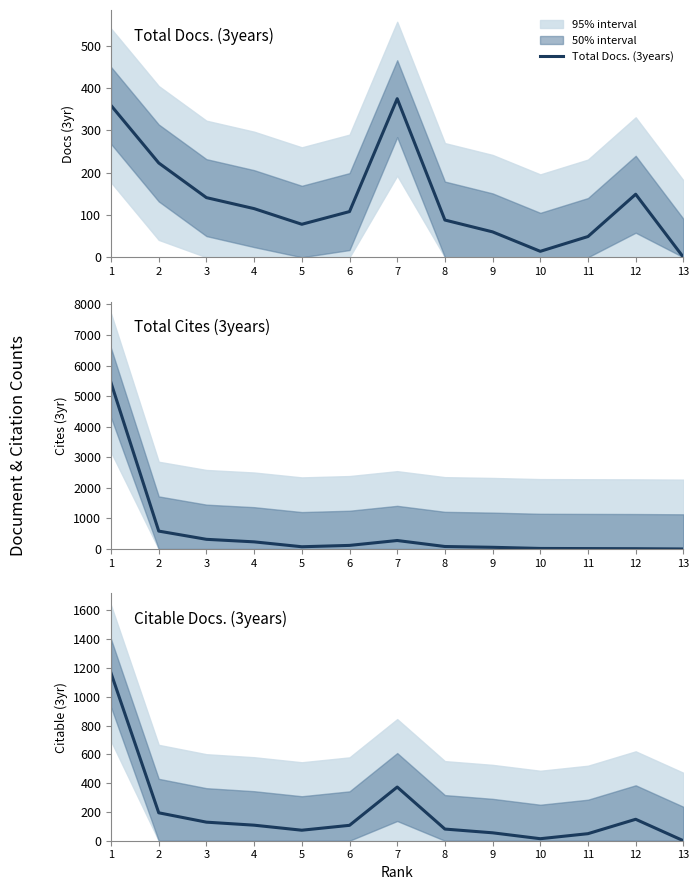

Which series changed the most between 1 and 2?

Total Cites (3years)